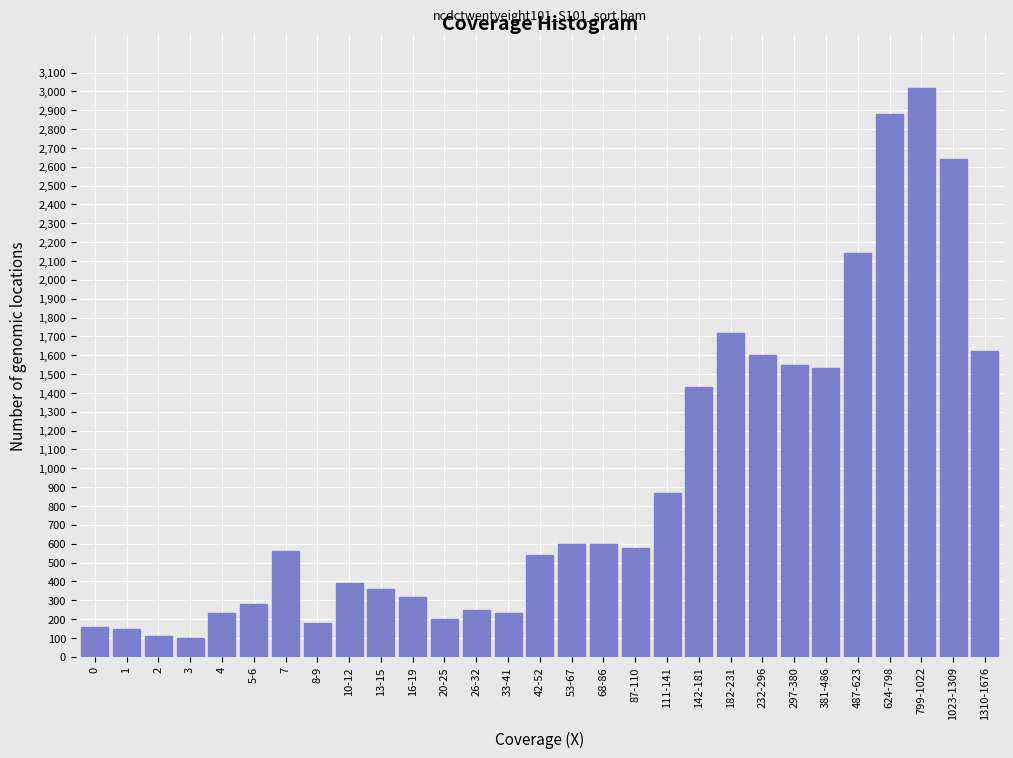

What is the sum of all values?

26840